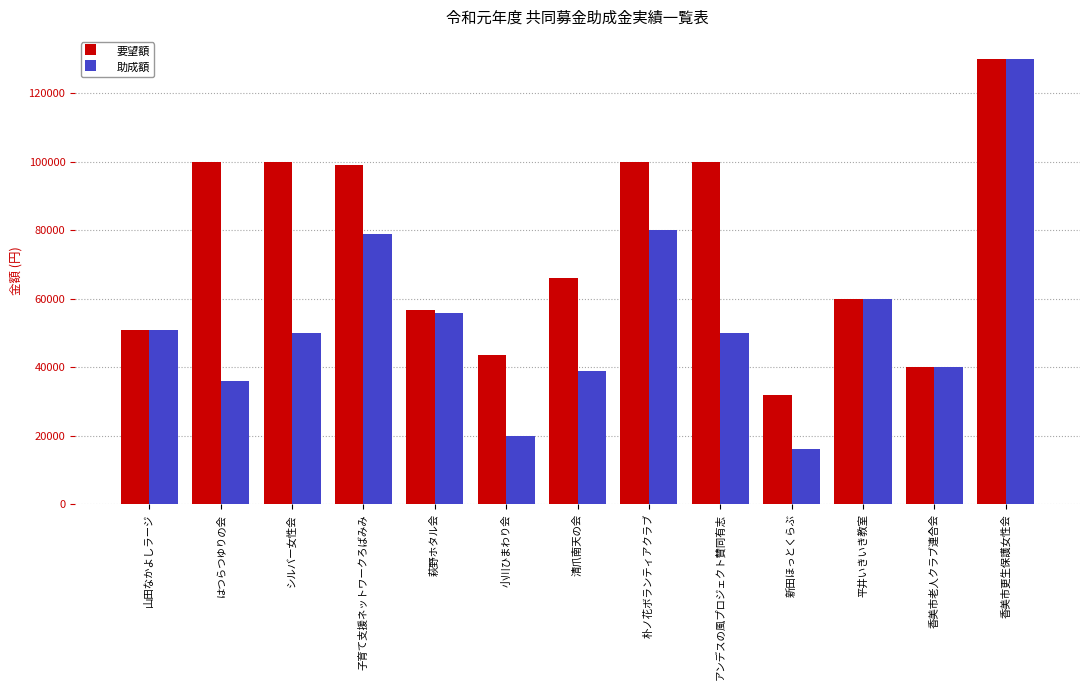

Reading right to left, what are all the values shown in this chart?

要望額: 130000	40000	60000	32000	100000	100000	66000	43700	56660	99000	100000	100000	51000
助成額: 130000	40000	60000	16000	50000	80000	39000	20000	56000	79000	50000	36000	51000